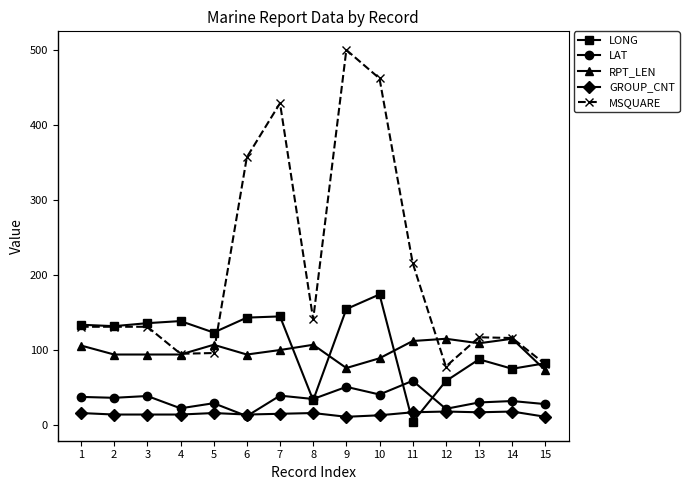

What is the value of the LONG point at the 15th from the left?

82.4